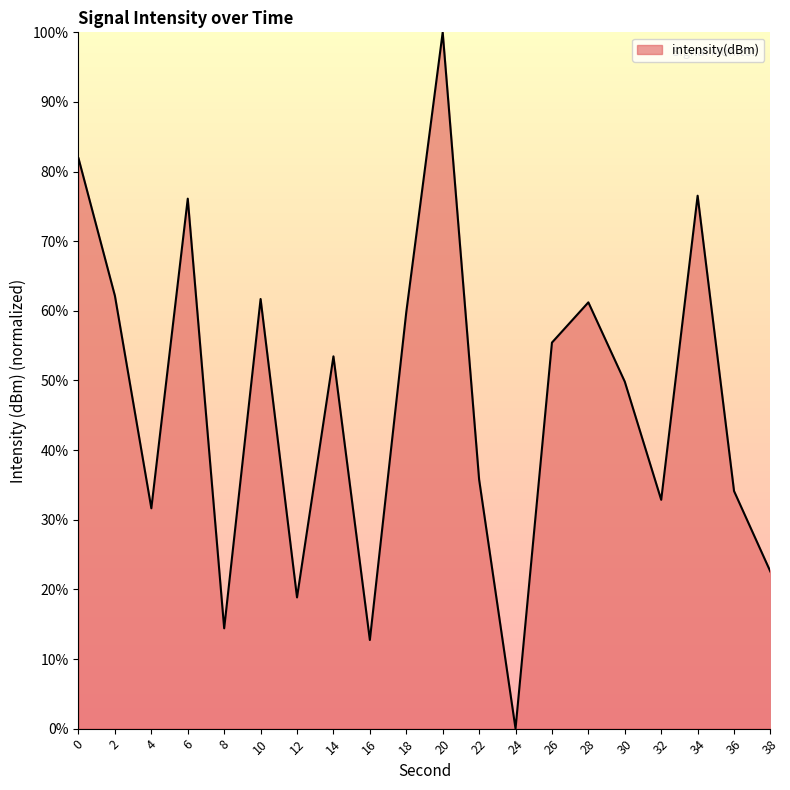

The value at 6 is 100.6. True or false?

False